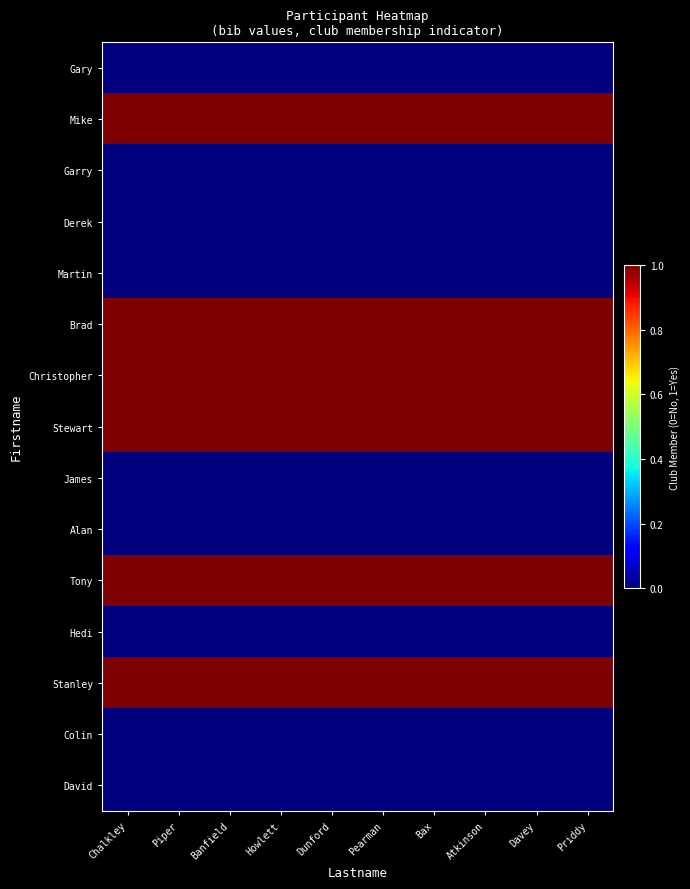

At which category is the sum across all series the highest?

Chalkley